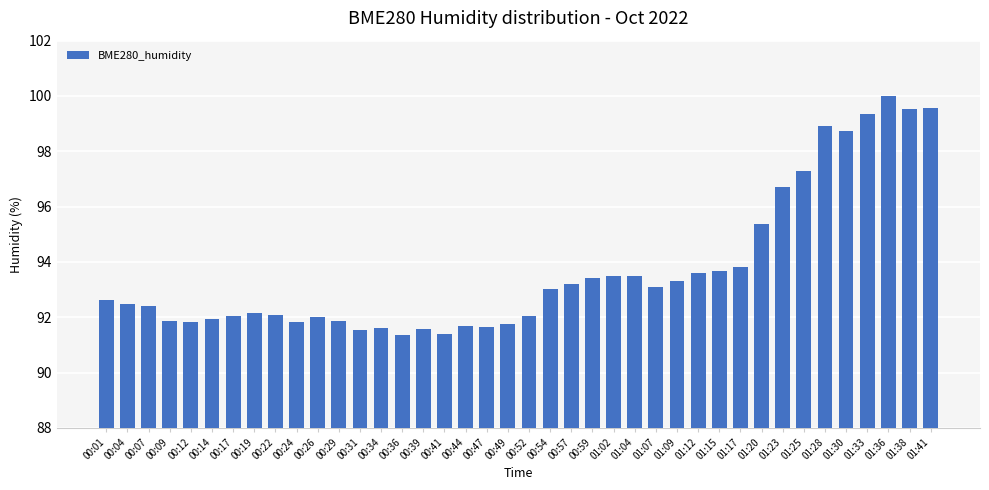

What position from the left is 00:44?

18